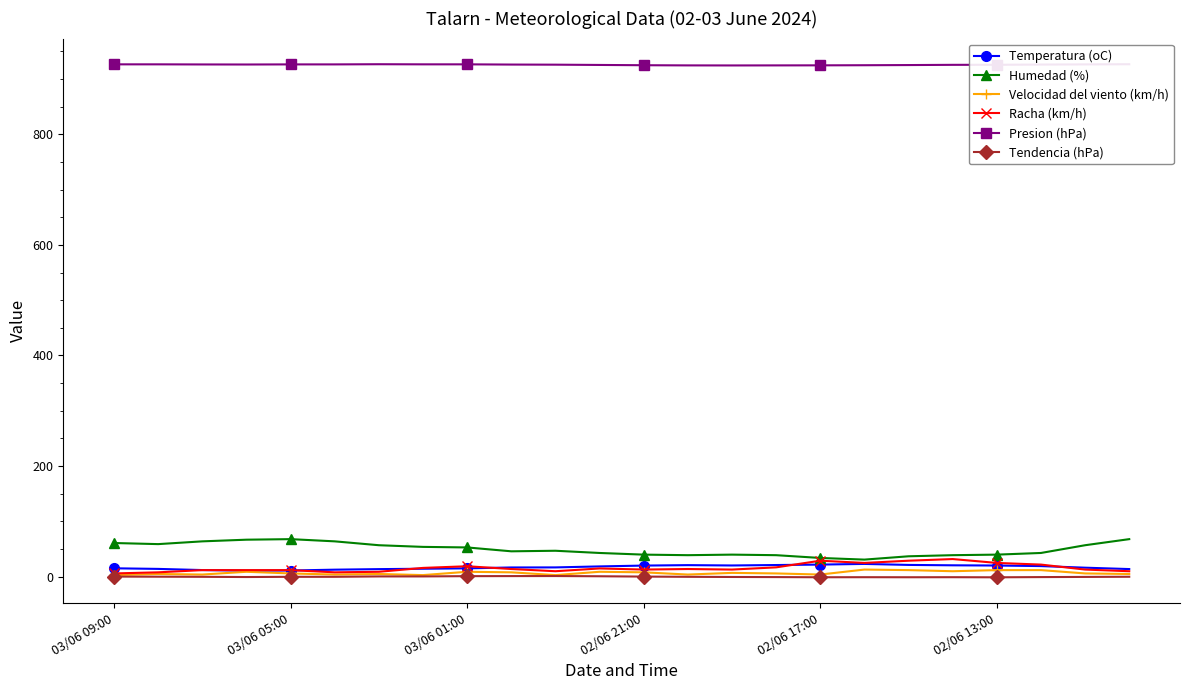

What is the greatest value displayed?

926.5